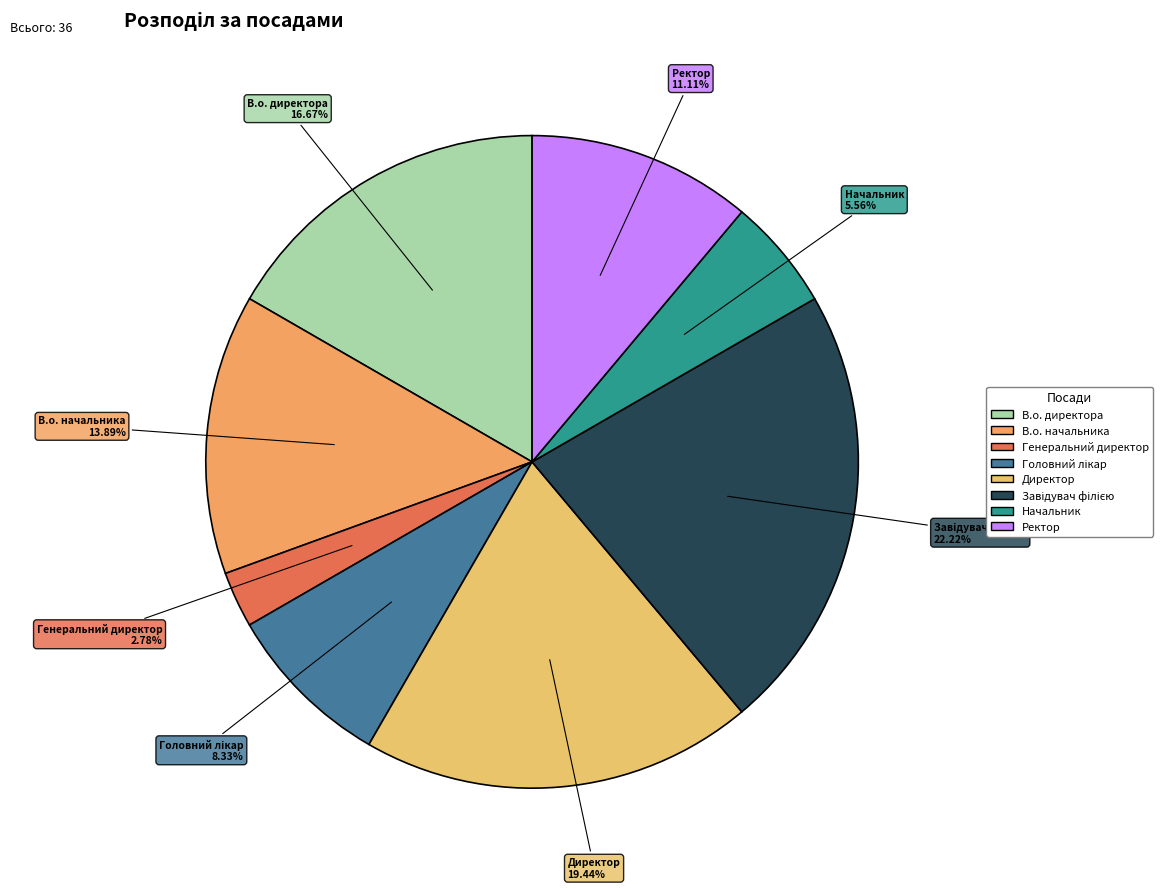

Which has a higher value, В.о. директора or Директор?

Директор